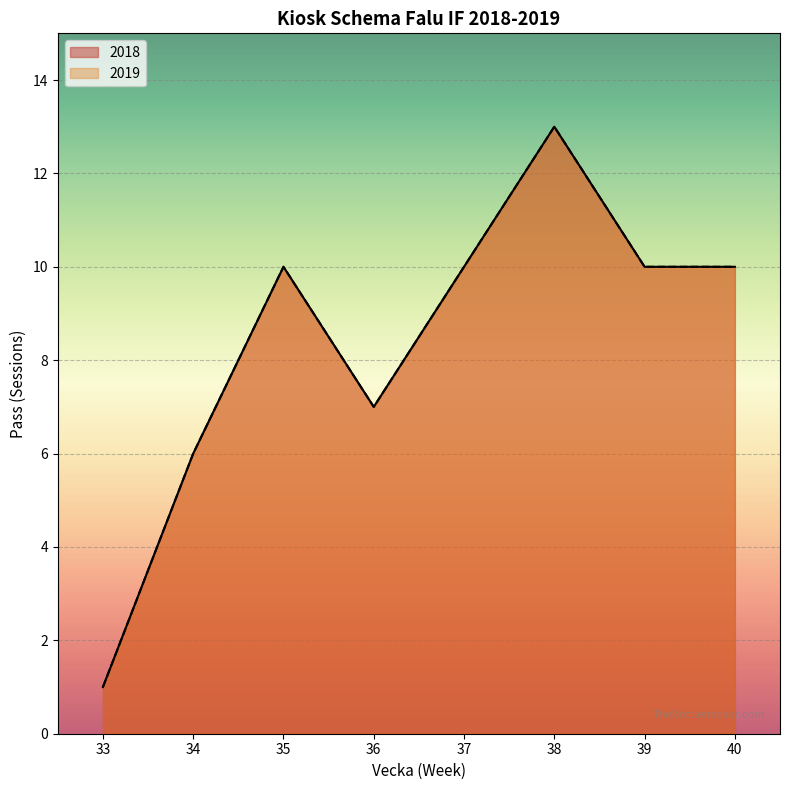

True or false: 2018 has more than 1 interior local peaks.

True